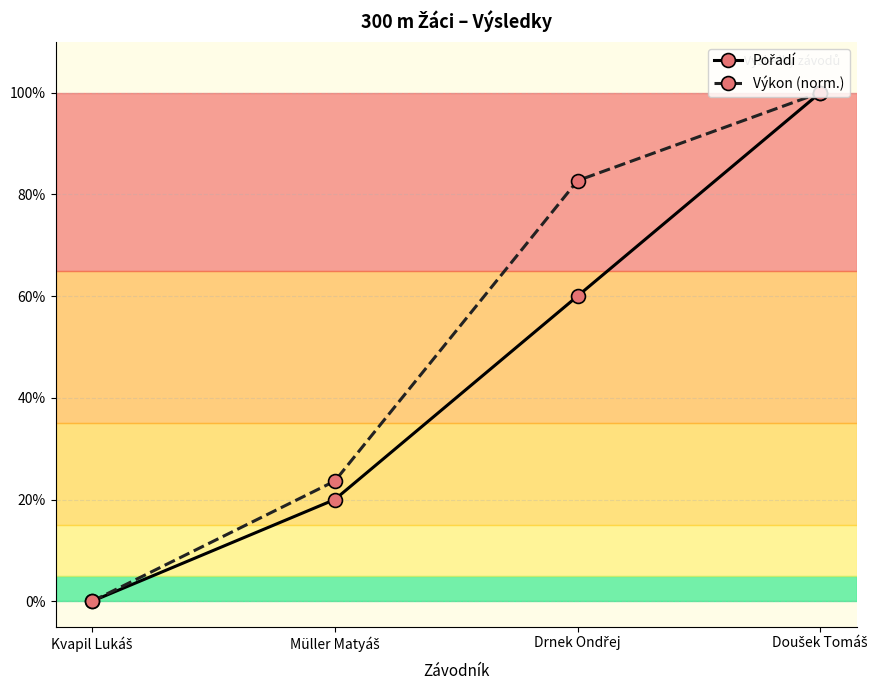

Is this an area chart (filled region under the line)?

No